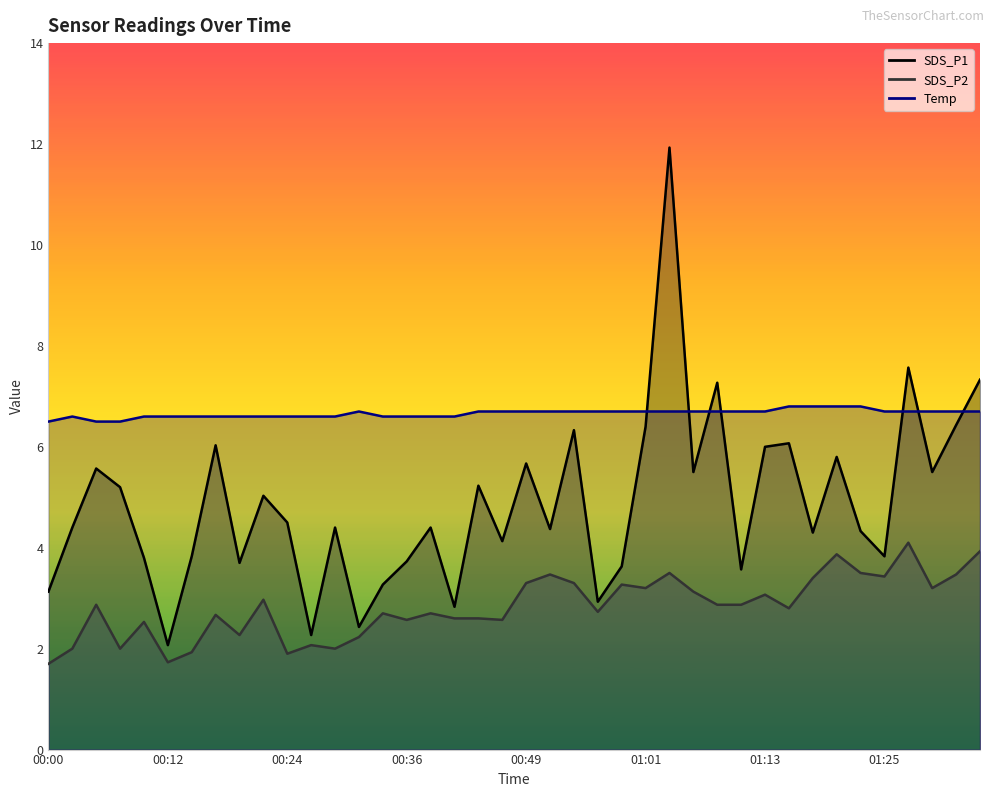

What is the total value across all series at 00:00?

11.3